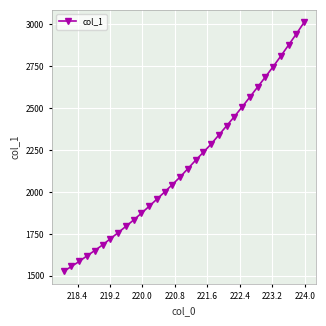

What is the value of the 2nd point from the left?

1556.1